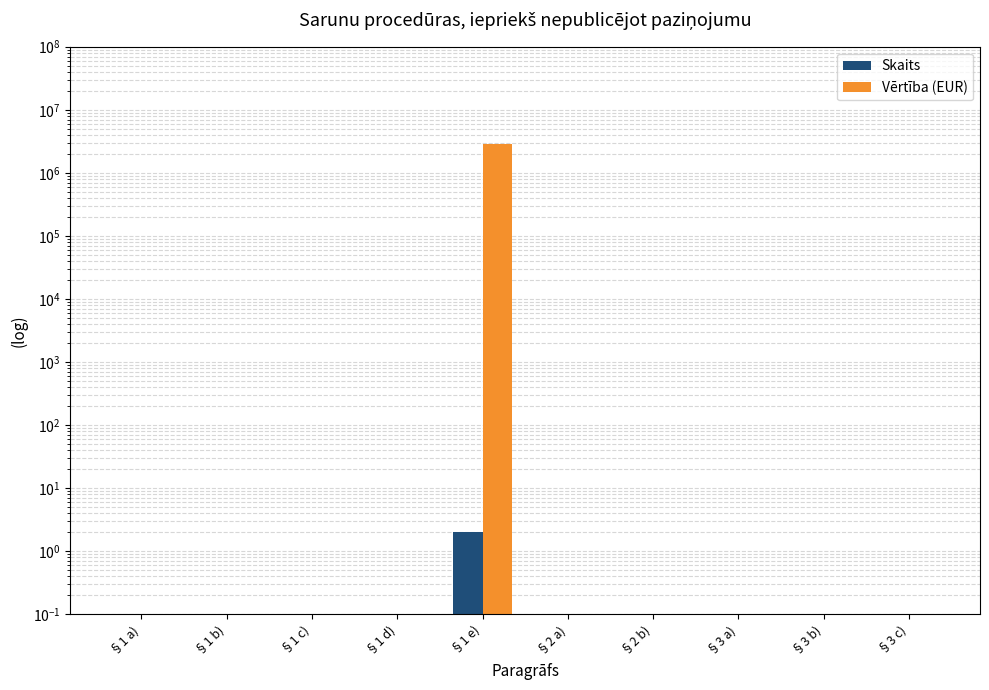

What is the label of the 5th bar from the right?

§2 a)